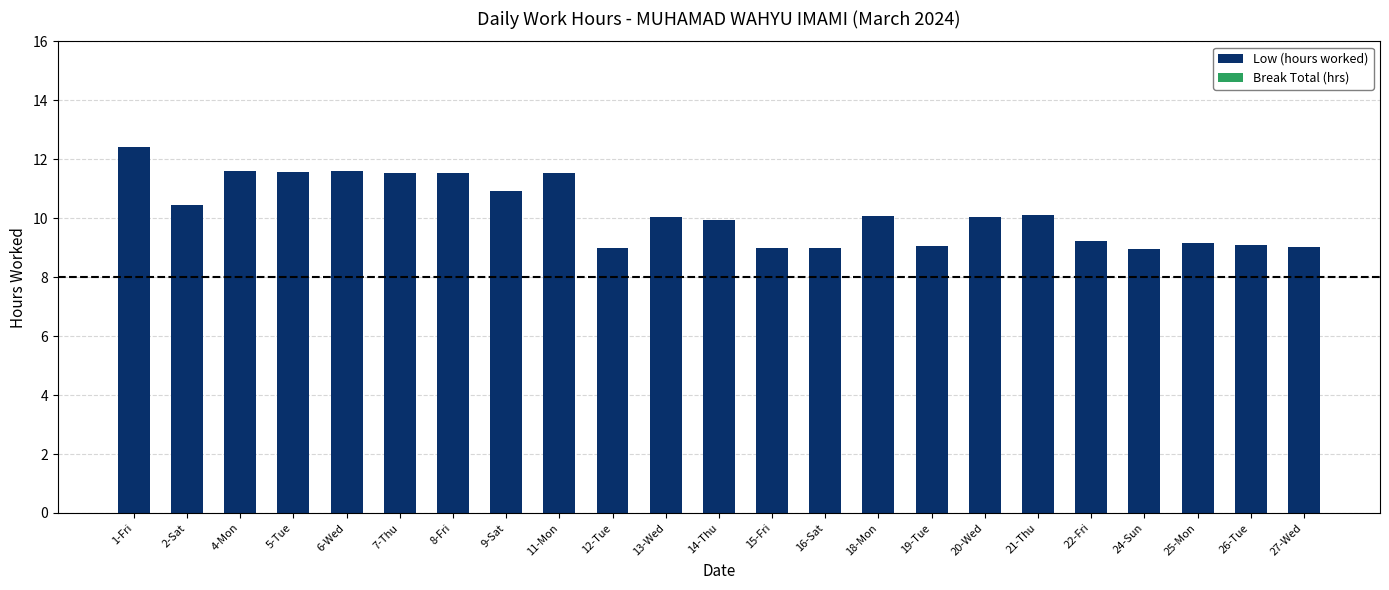

Are the bars grouped side by side (vs. stacked)?

No